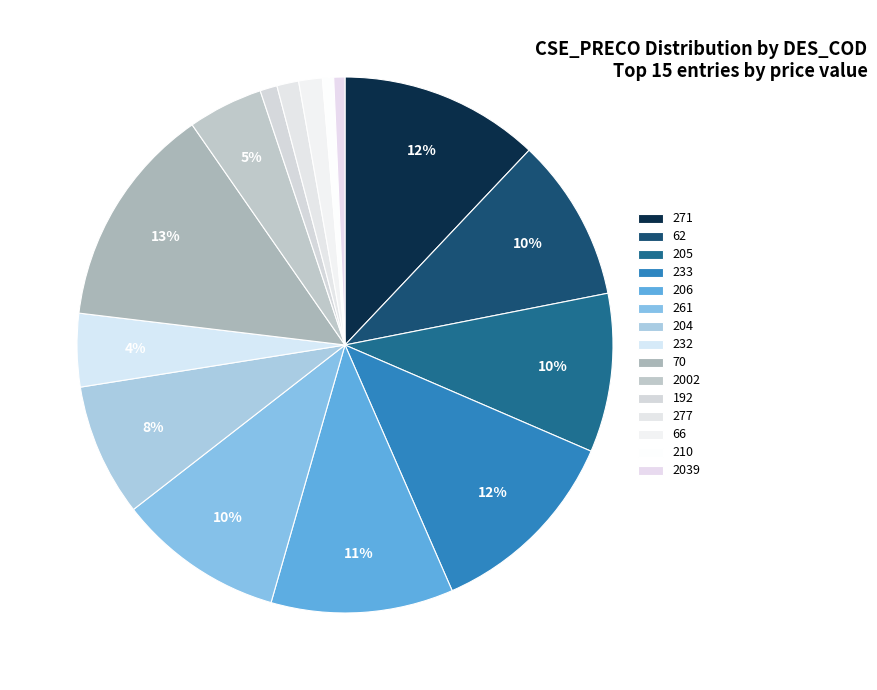

Count the number of slices in the pie.

15